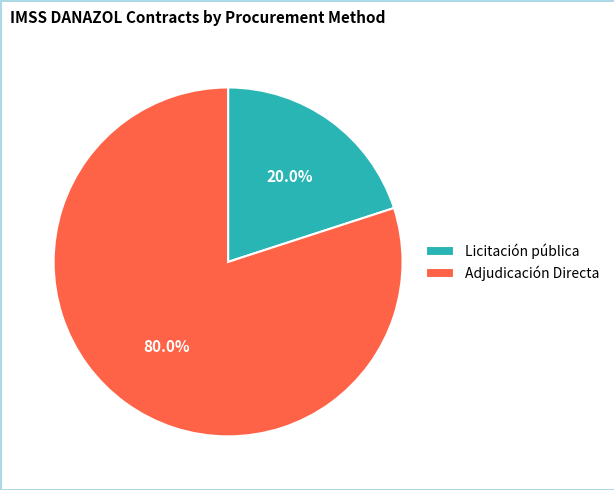

To the nearest percent, what is the difference between the largest and smallest slice percentages?

60%